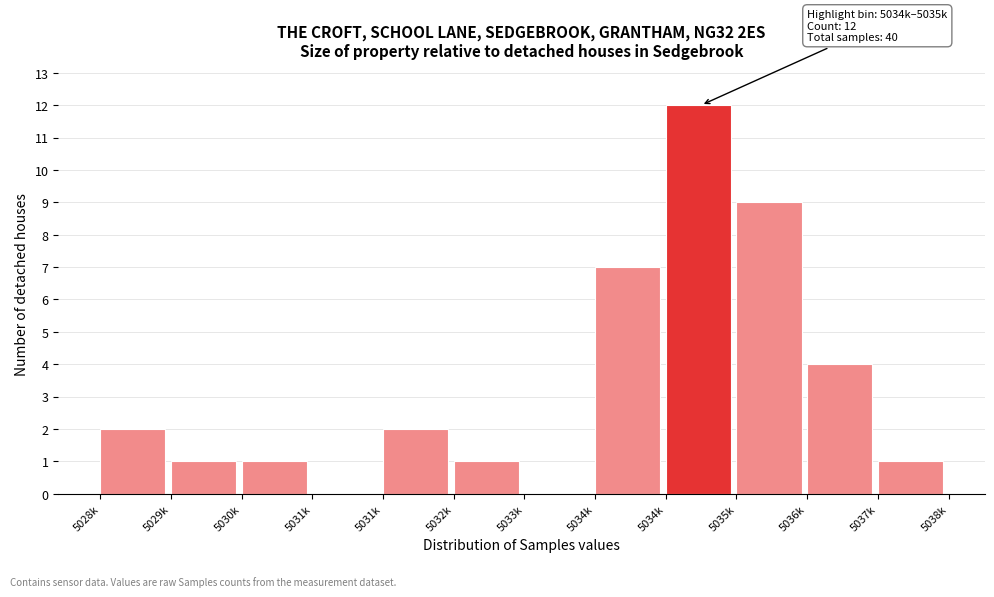

How many series are shown in this chart?

1